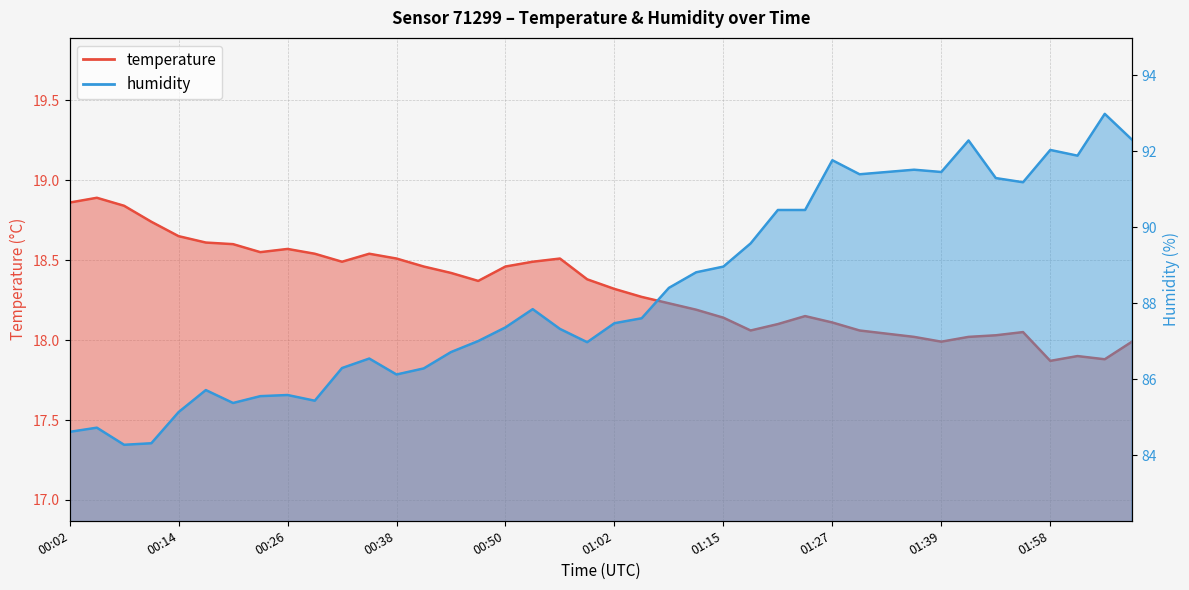

Where is the first local minimum for humidity?

00:08